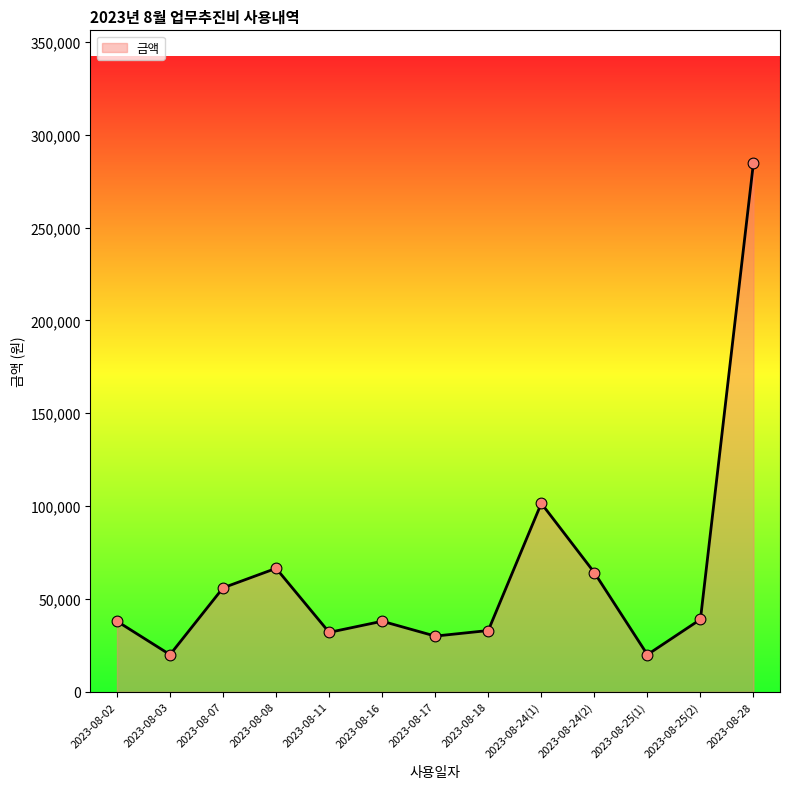

Between 2023-08-17 and 2023-08-16, which is larger?

2023-08-16